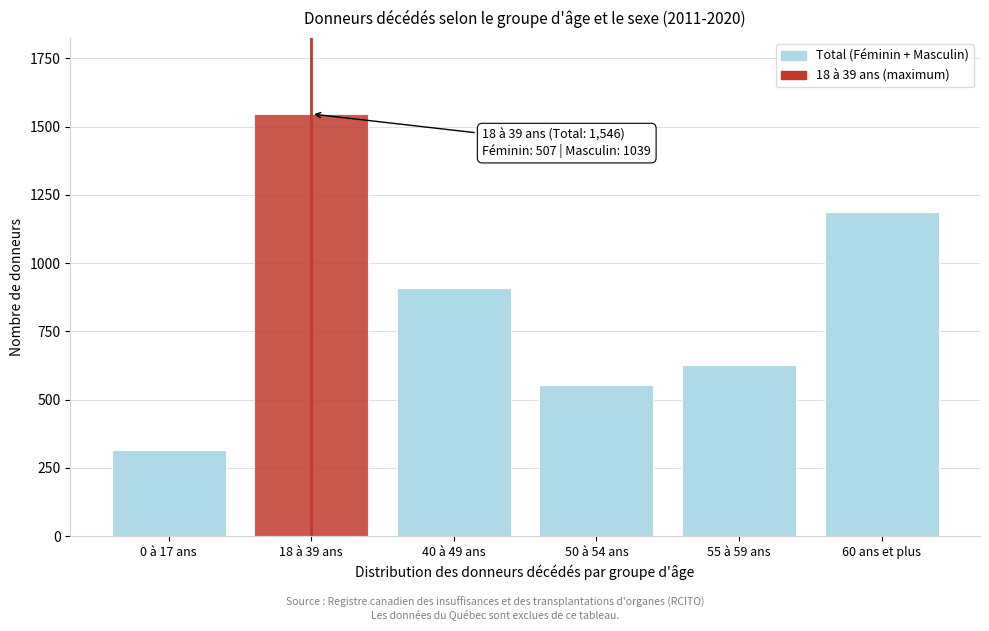

Reading right to left, transcribe all the data shown in this chart.

1188	628	552	907	1546	314